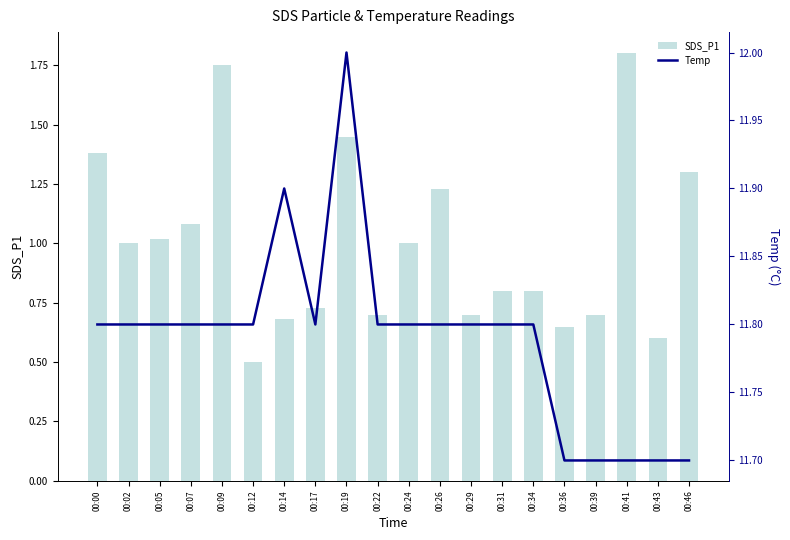

At which category is the sum across all series the highest?

00:09